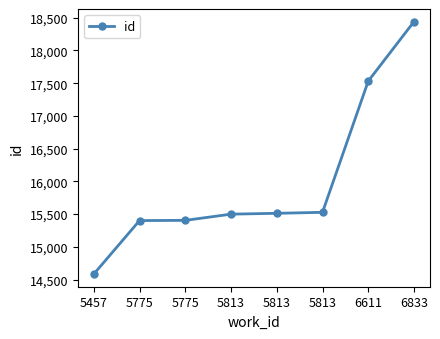

Which category has the lowest value across all series?

5457